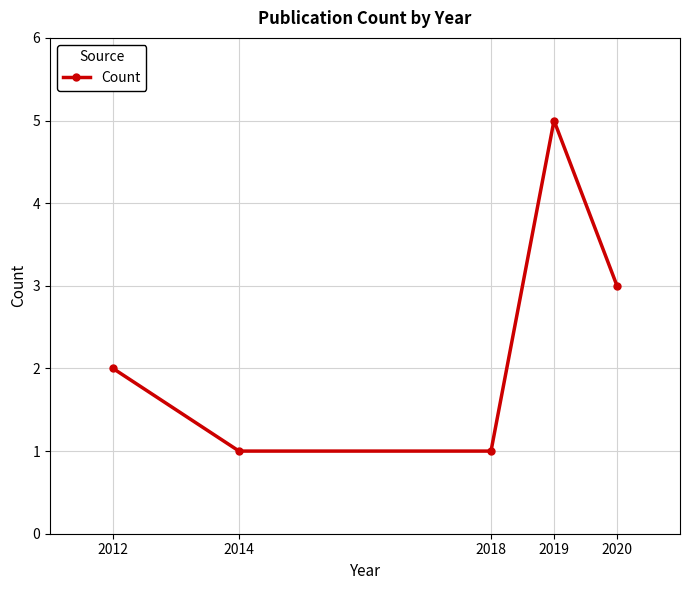

Count the values in the range 1 to 3.

4